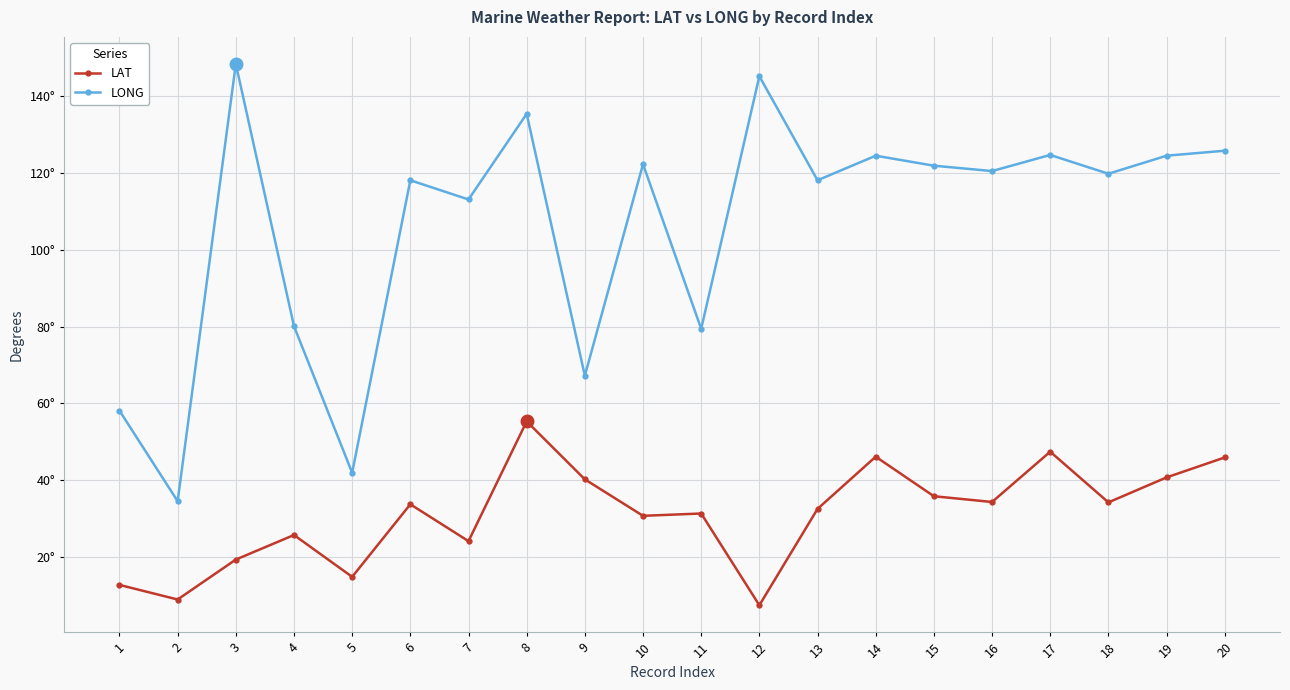

True or false: LONG has a value of 79.4 at 11.

True